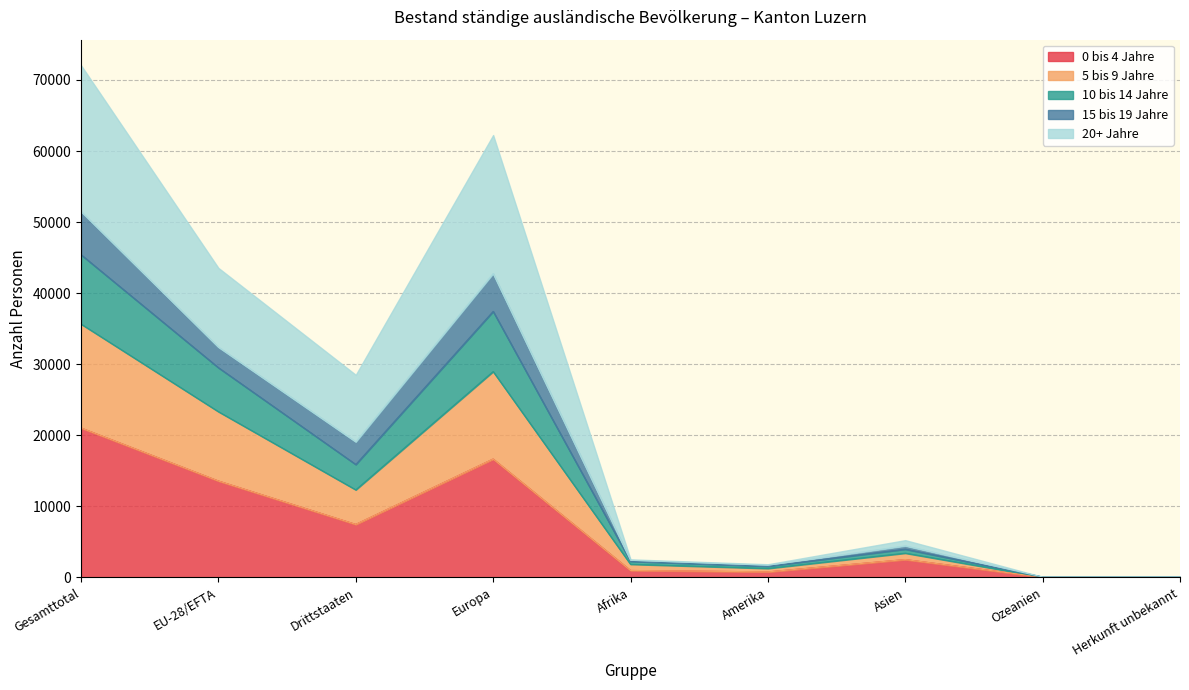

True or false: 5 bis 9 Jahre and 10 bis 14 Jahre intersect in this chart.

False